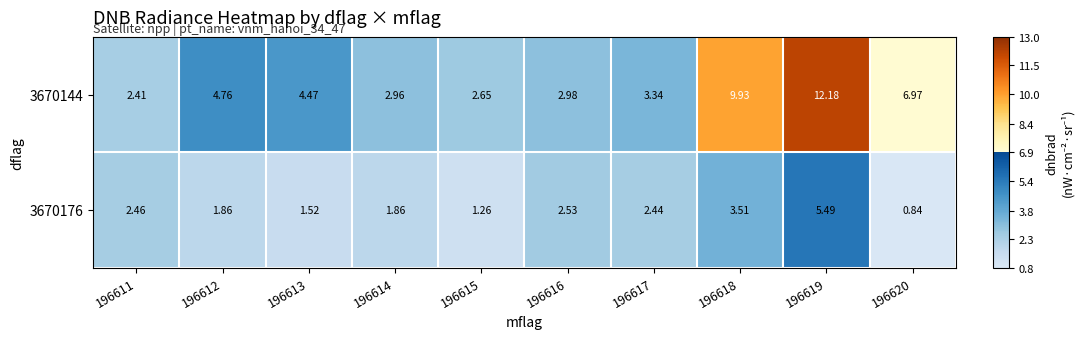

Is the value of 3670144 at 196618 greater than the value of 3670176 at 196611?

Yes